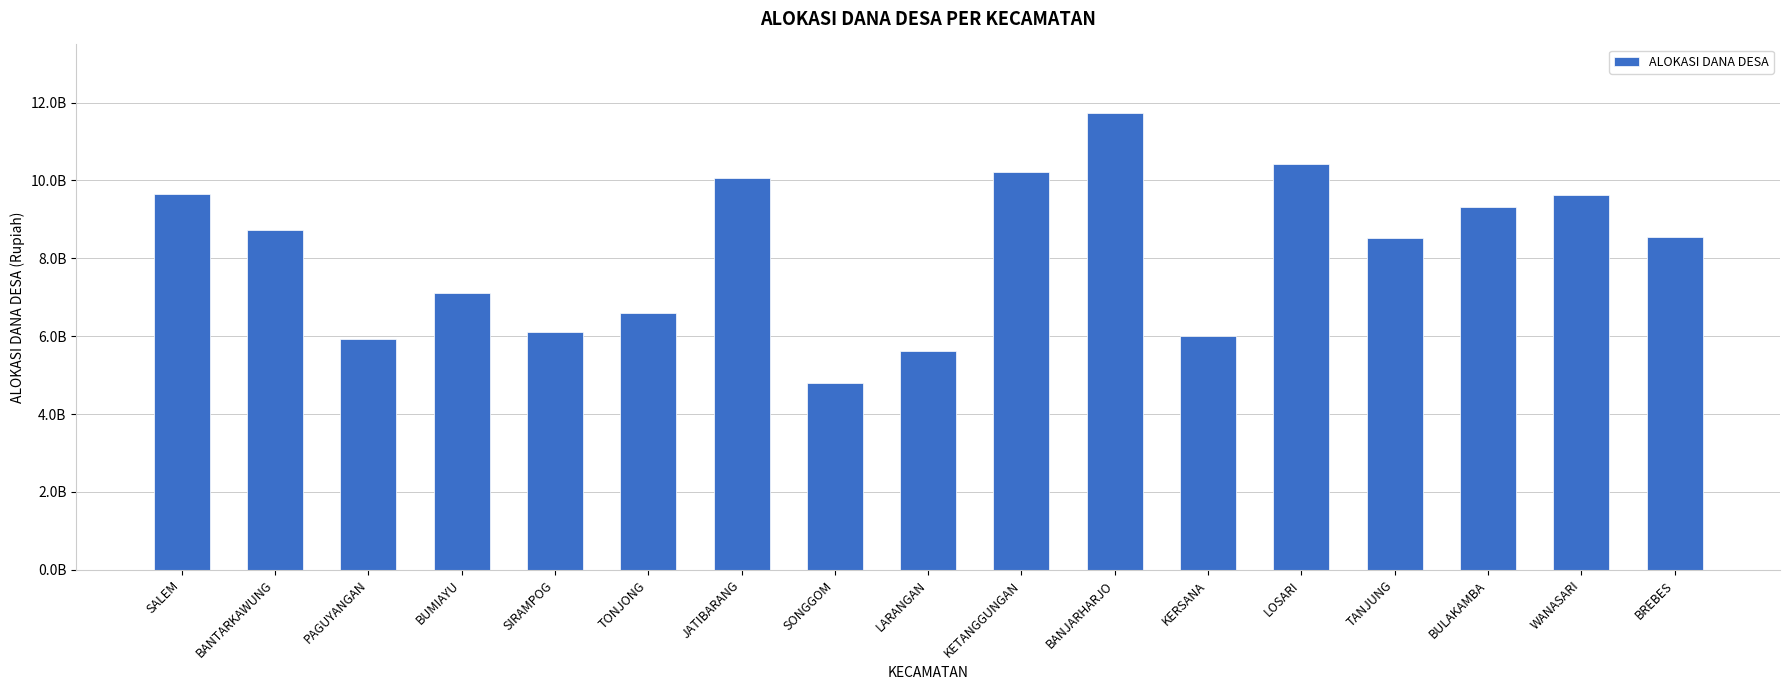

At which label does the data first exceed 8547136000?

SALEM